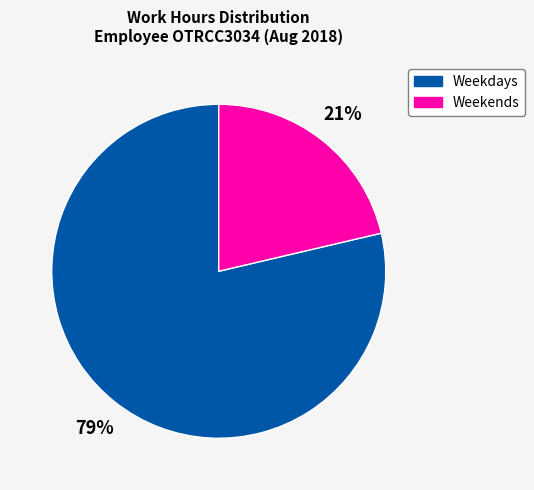

Is there a majority slice in this chart?

Yes